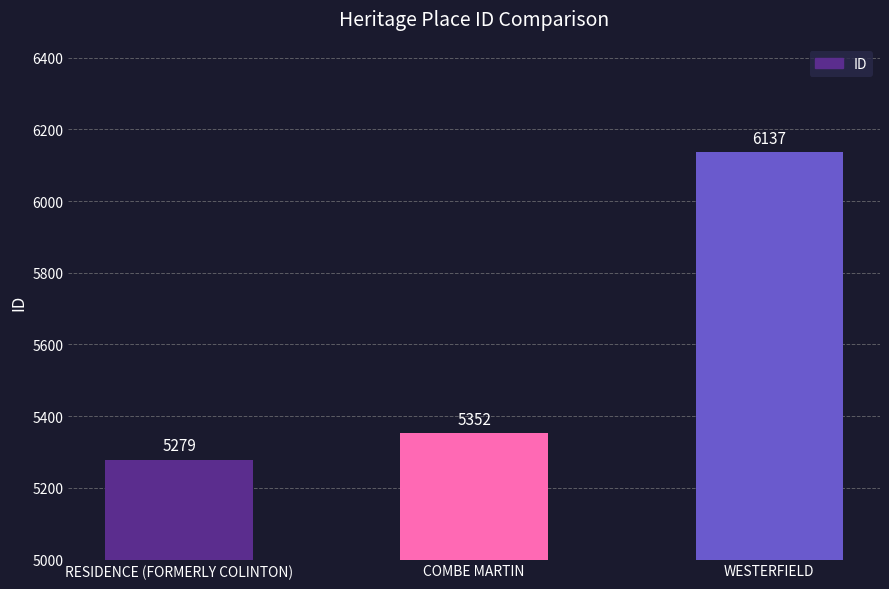

Are the bars grouped side by side (vs. stacked)?

No